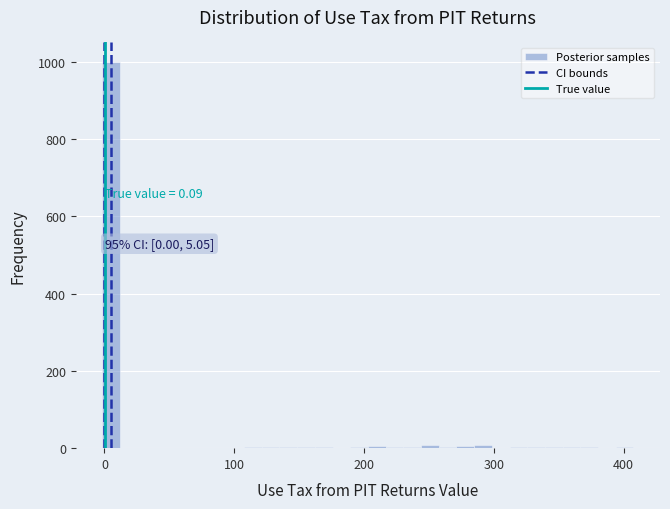

Read against the x-axis, roughly where is the centre of the tallest bar?

10